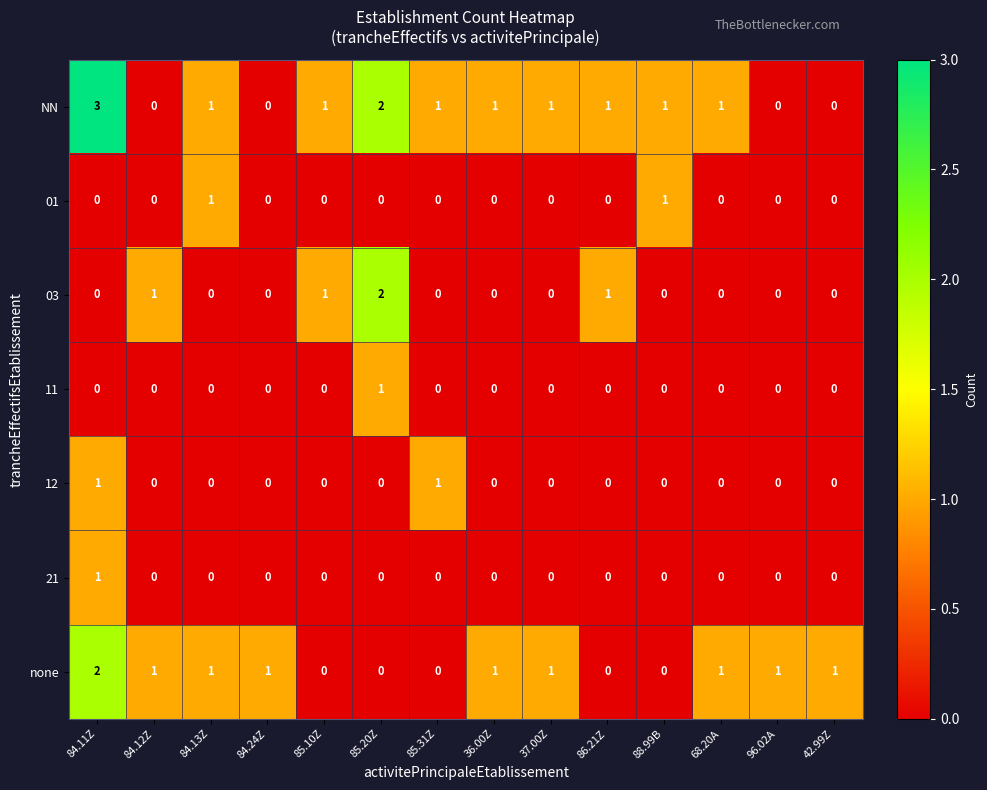

Which series has the largest total across all categories?

NN